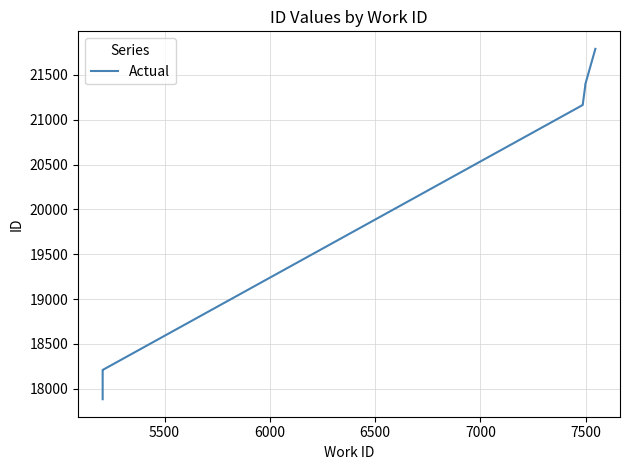

How many lines are shown in the chart?

1